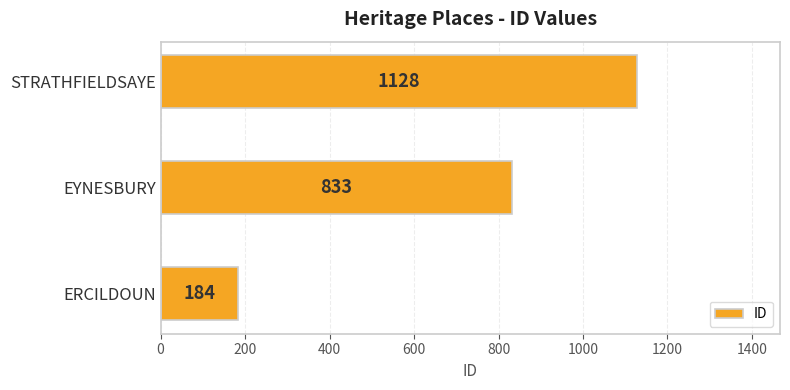

Reading bottom to top, transcribe all the data shown in this chart.

ERCILDOUN=184	EYNESBURY=833	STRATHFIELDSAYE=1128